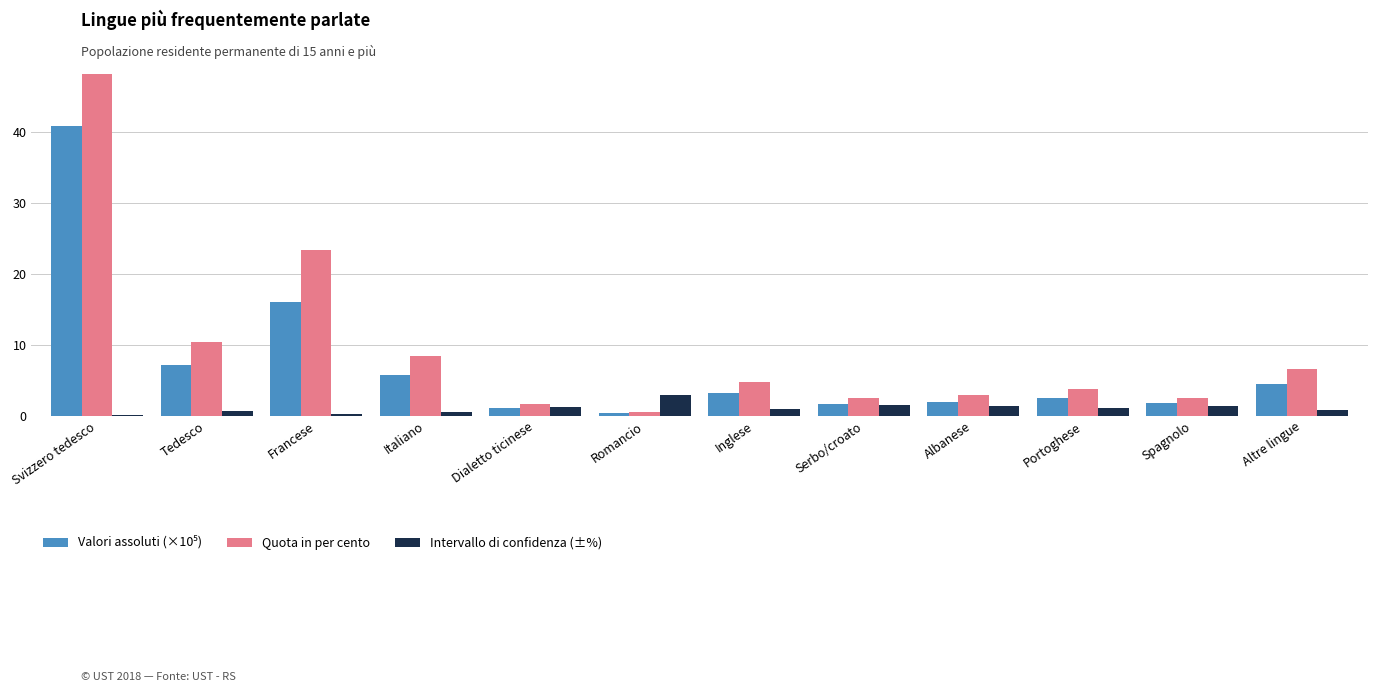

At how many categories does at least one series exceed 33?

1